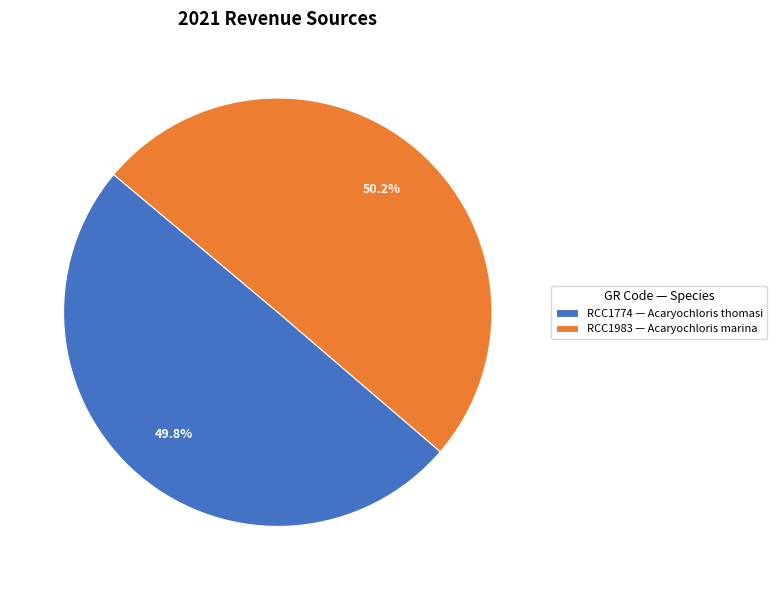

What is the ratio of the value at RCC1774 — Acaryochloris thomasi to the value at RCC1983 — Acaryochloris marina?

1.0